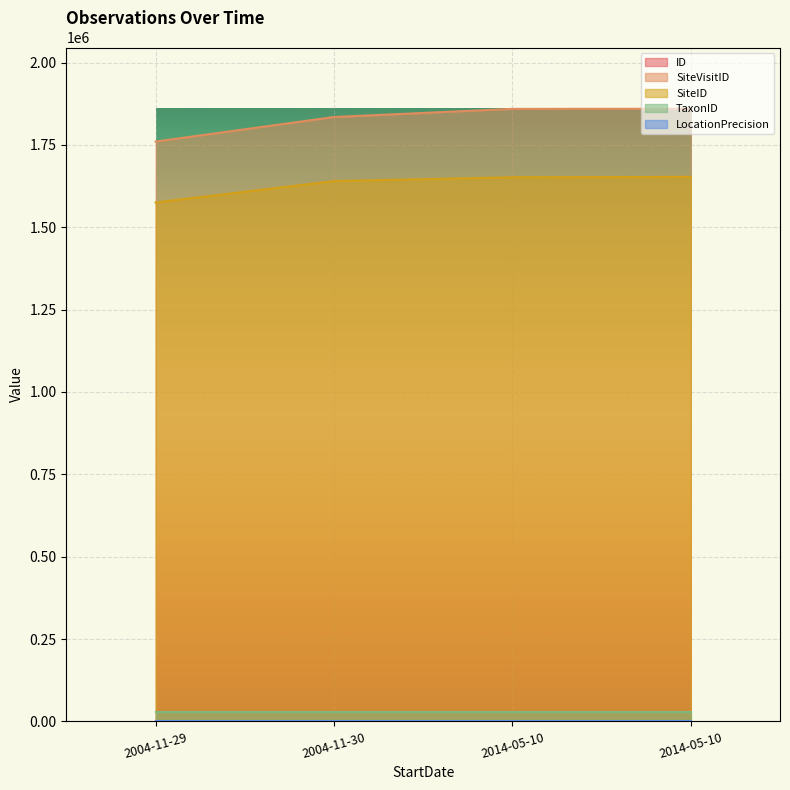

How many categories are shown in the chart?

4